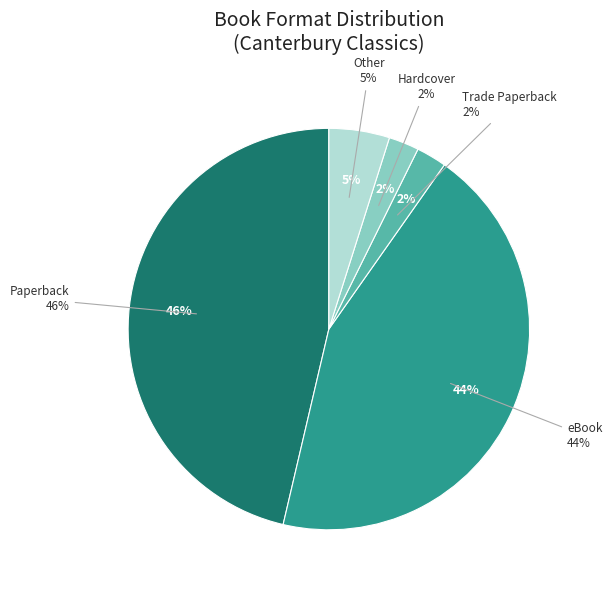

Count the number of slices in the pie.

5